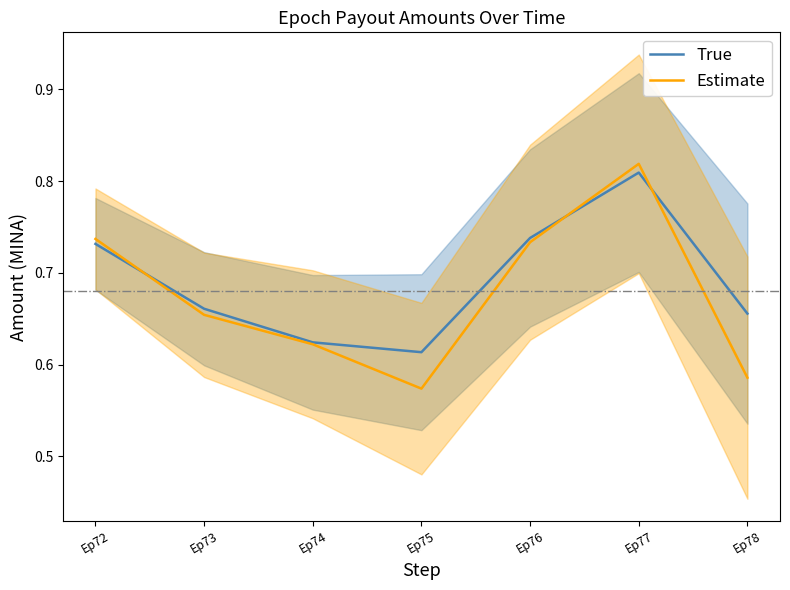

True or false: Estimate and True intersect in this chart.

True